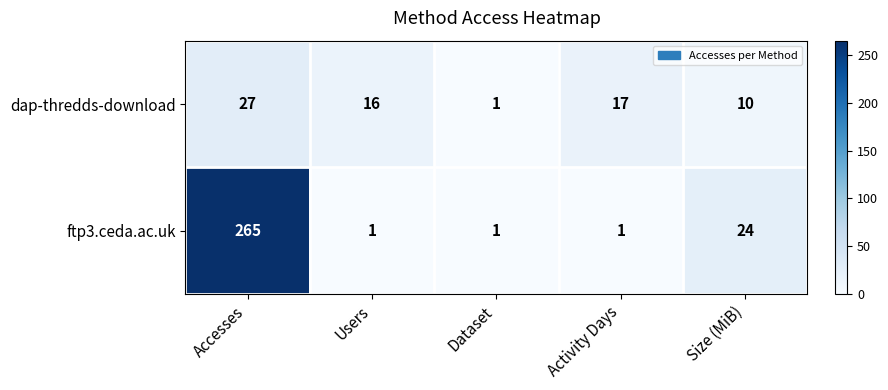

What is the minimum value shown in the chart?

1